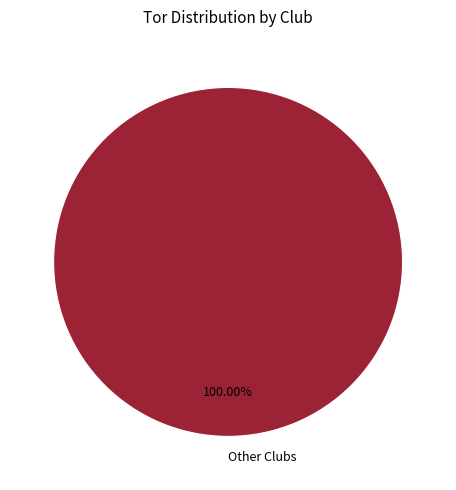

Rank the categories by value from lowest to highest.

Other Clubs